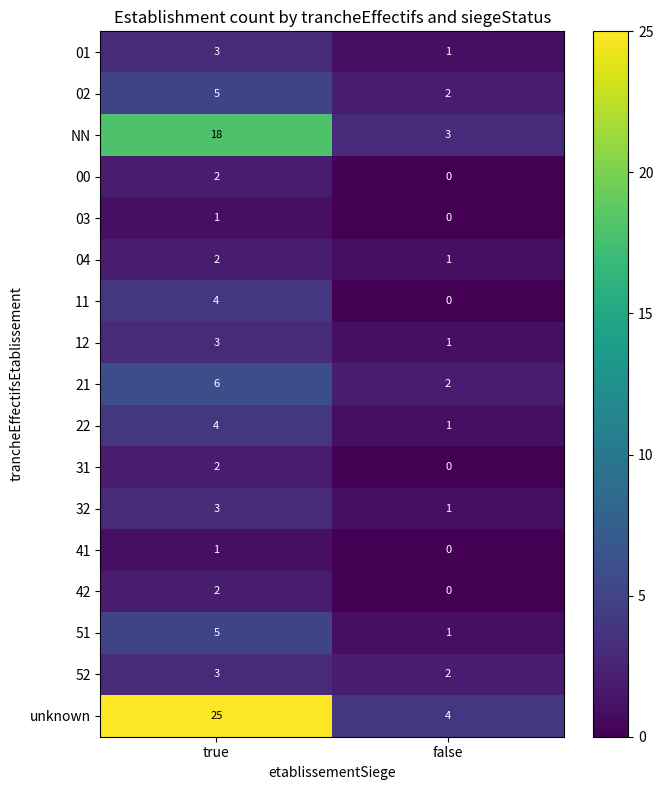

What is the difference between the maximum and minimum values in the unknown series?

21